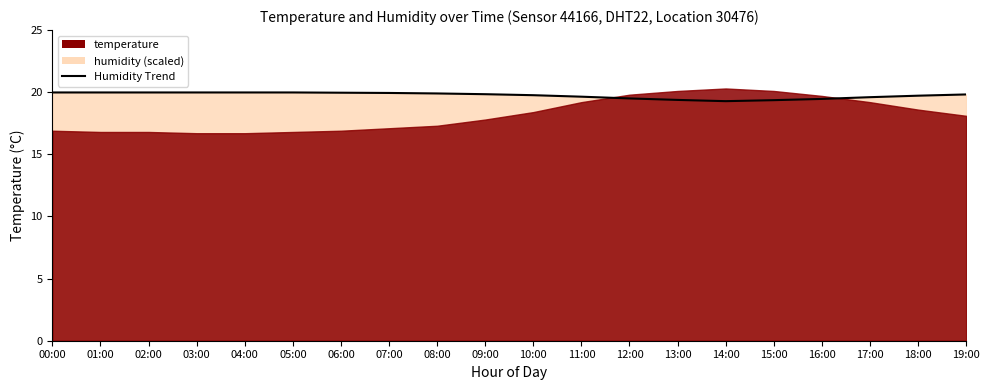

What value does the data have at 07:00?

19.9